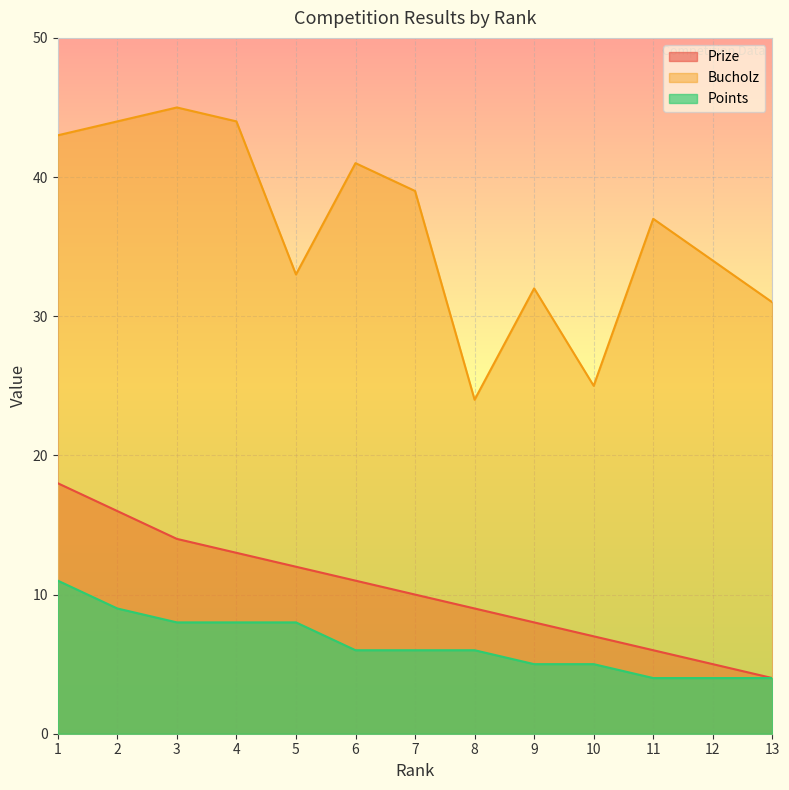

In Bucholz, how many points are higher than both neighbors (excluding endpoints)?

4